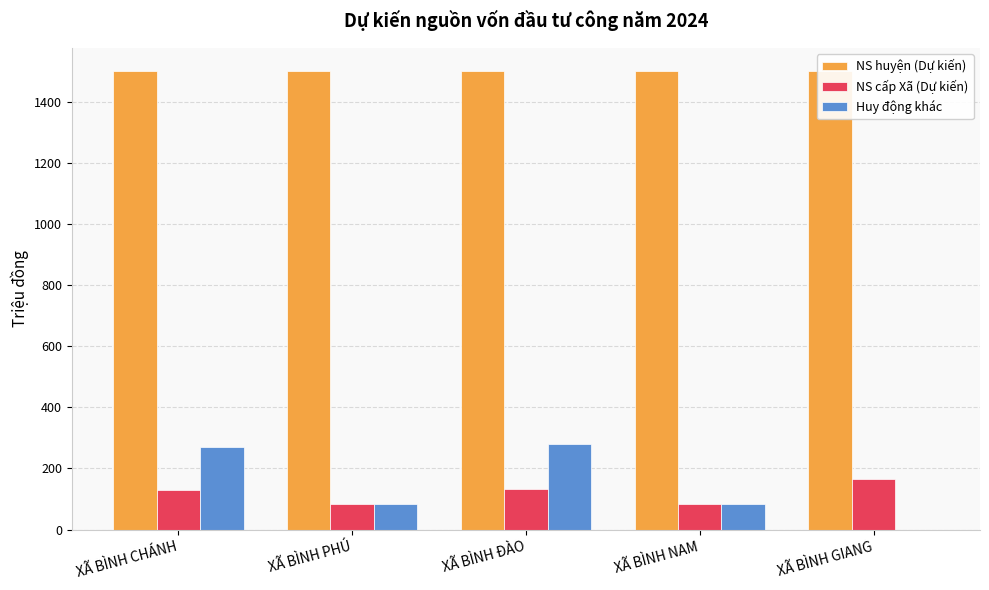

True or false: NS huyện (Dự kiến) has a value of 2484.7 at XÃ BÌNH NAM.

False